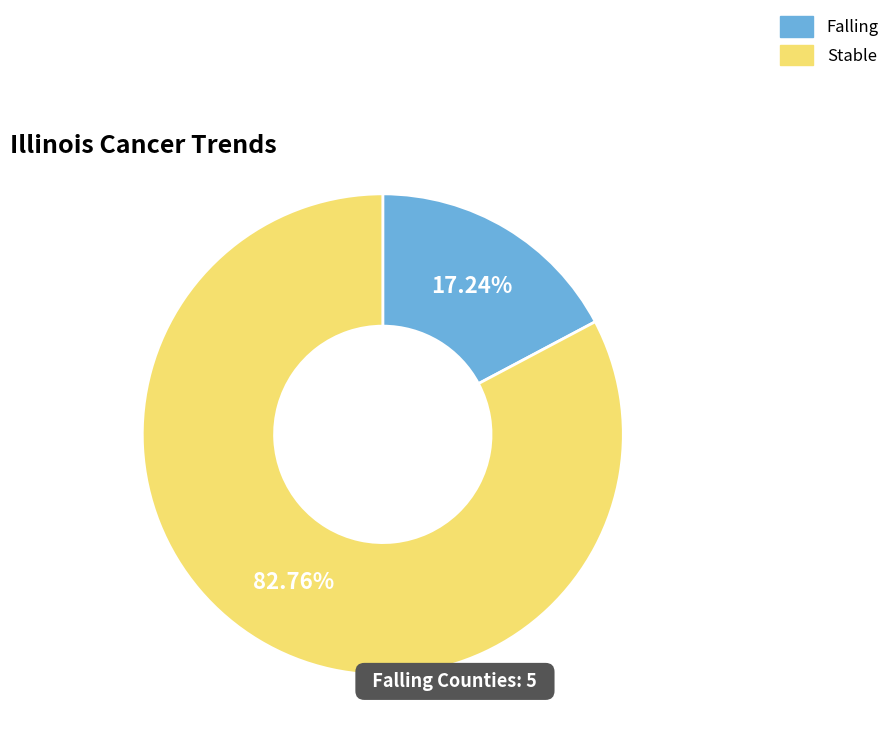

How much of the chart is everything except Falling?

82.8%